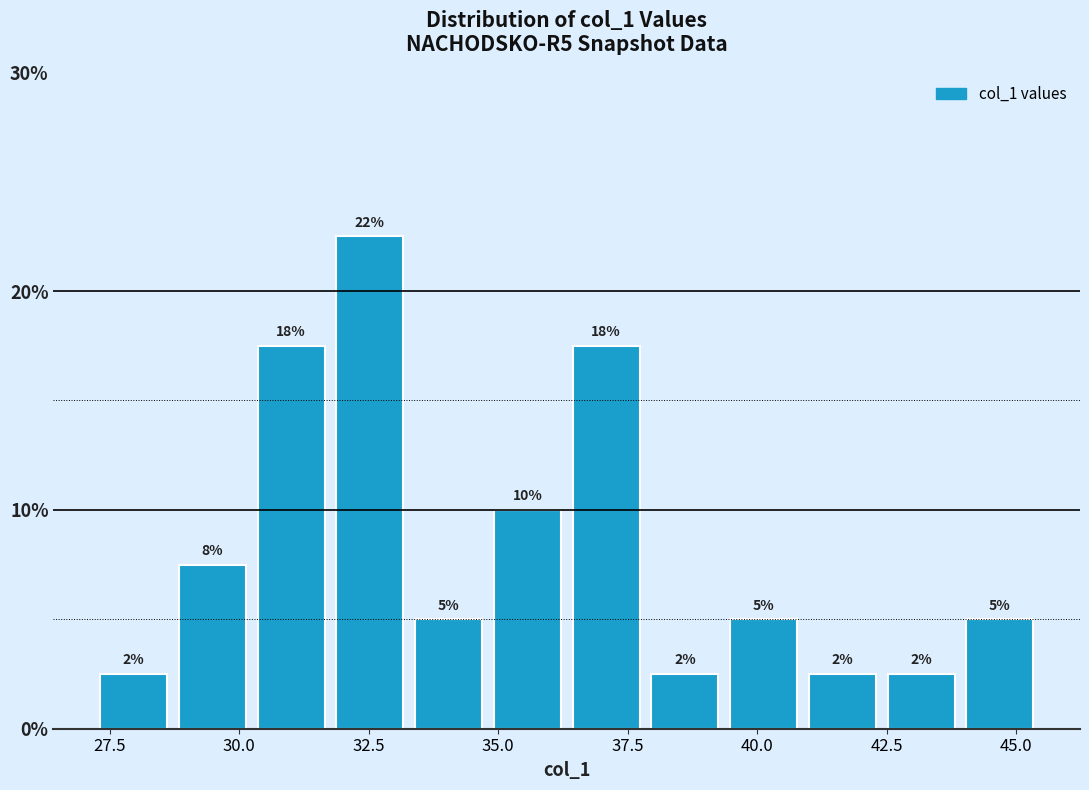

Read against the x-axis, roughly where is the centre of the tallest bar?

32.5